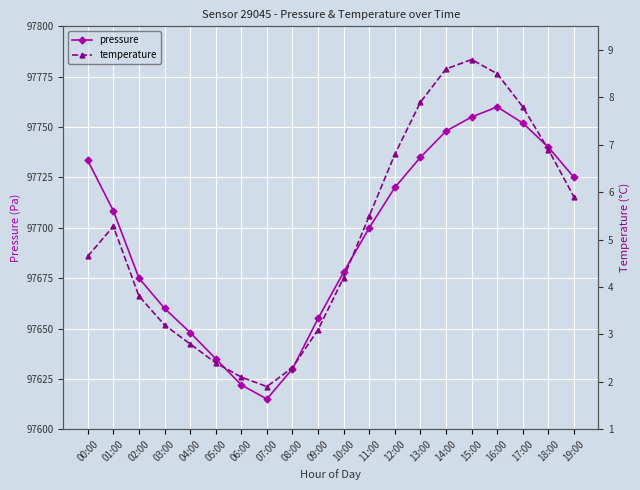

What position from the left is 08:00?

9